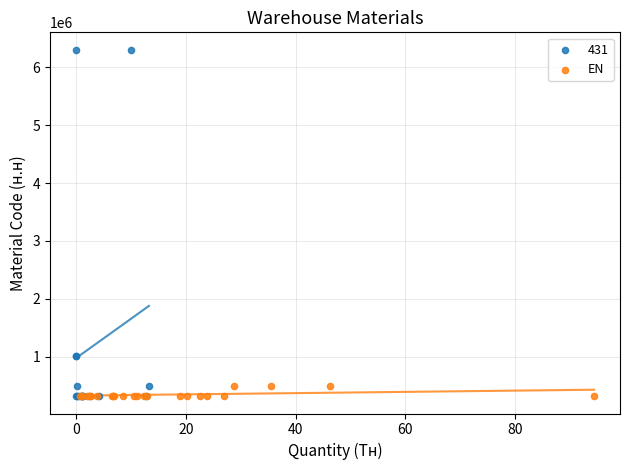

Which series has the widest spread of Y values?

431